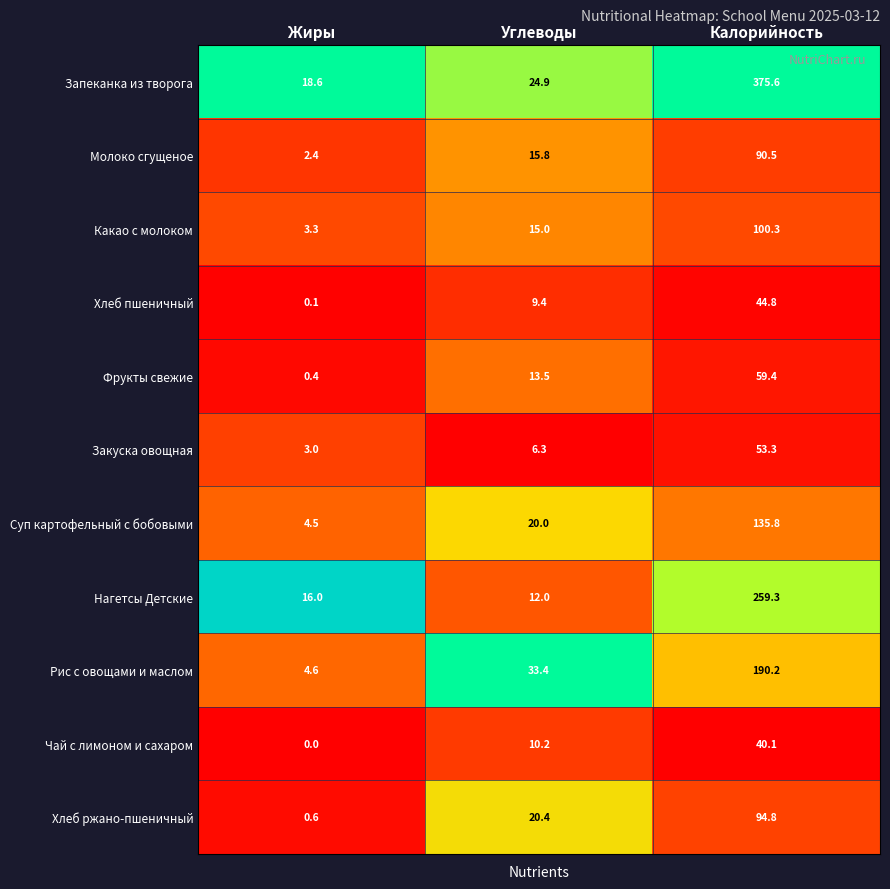

At which category is the sum across all series the highest?

Калорийность